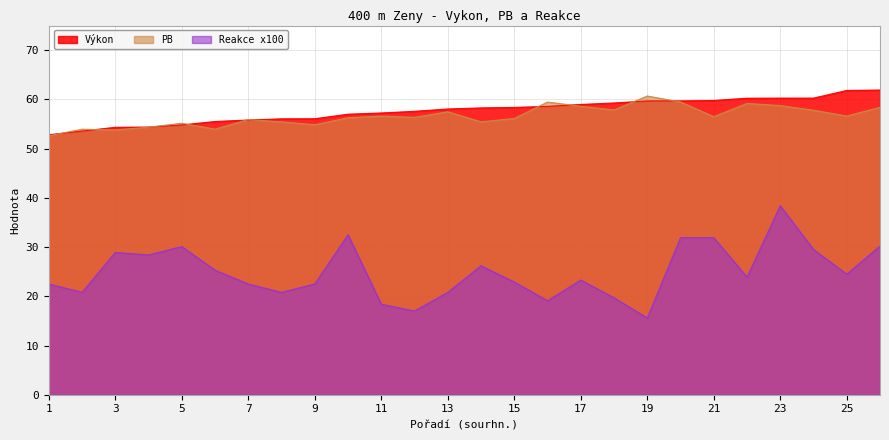

At which category does PB reach its first local valley?

3